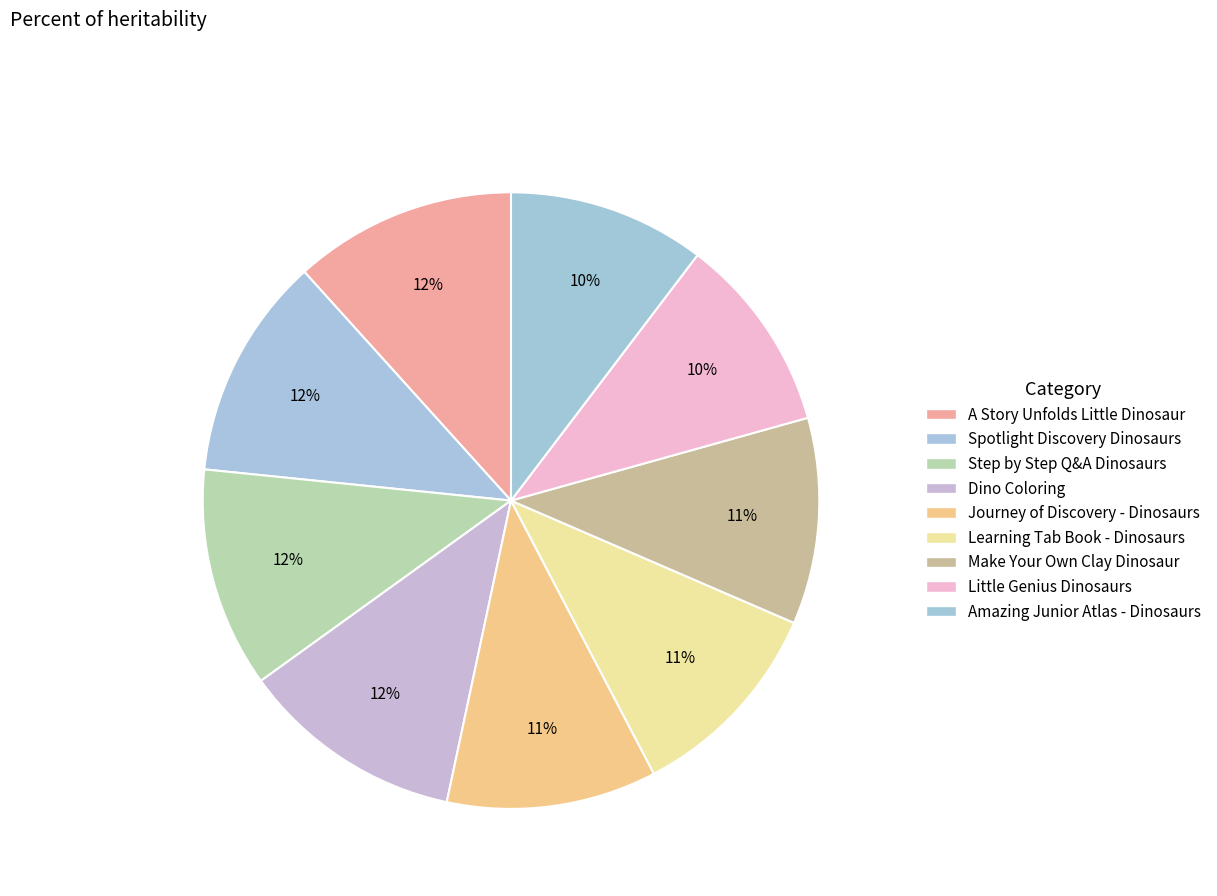

Rank the categories by value from highest to lowest.

Dino Coloring, A Story Unfolds Little Dinosaur, Spotlight Discovery Dinosaurs, Step by Step Q&A Dinosaurs, Journey of Discovery - Dinosaurs, Learning Tab Book - Dinosaurs, Make Your Own Clay Dinosaur, Amazing Junior Atlas - Dinosaurs, Little Genius Dinosaurs